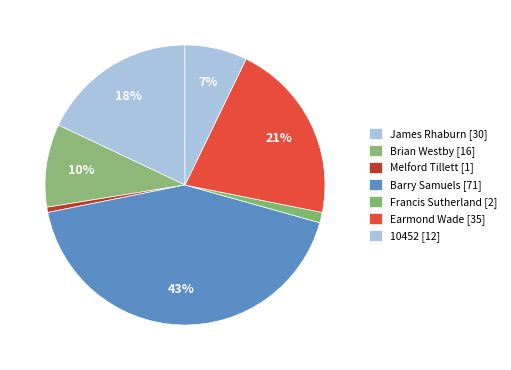

How many segments does this pie chart have?

7